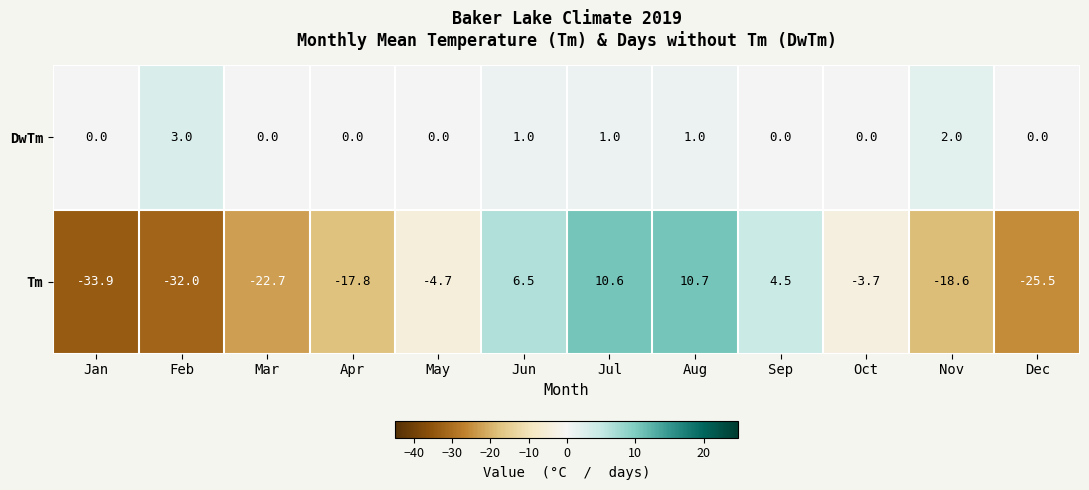

Which series has the largest range (max minus min)?

Tm